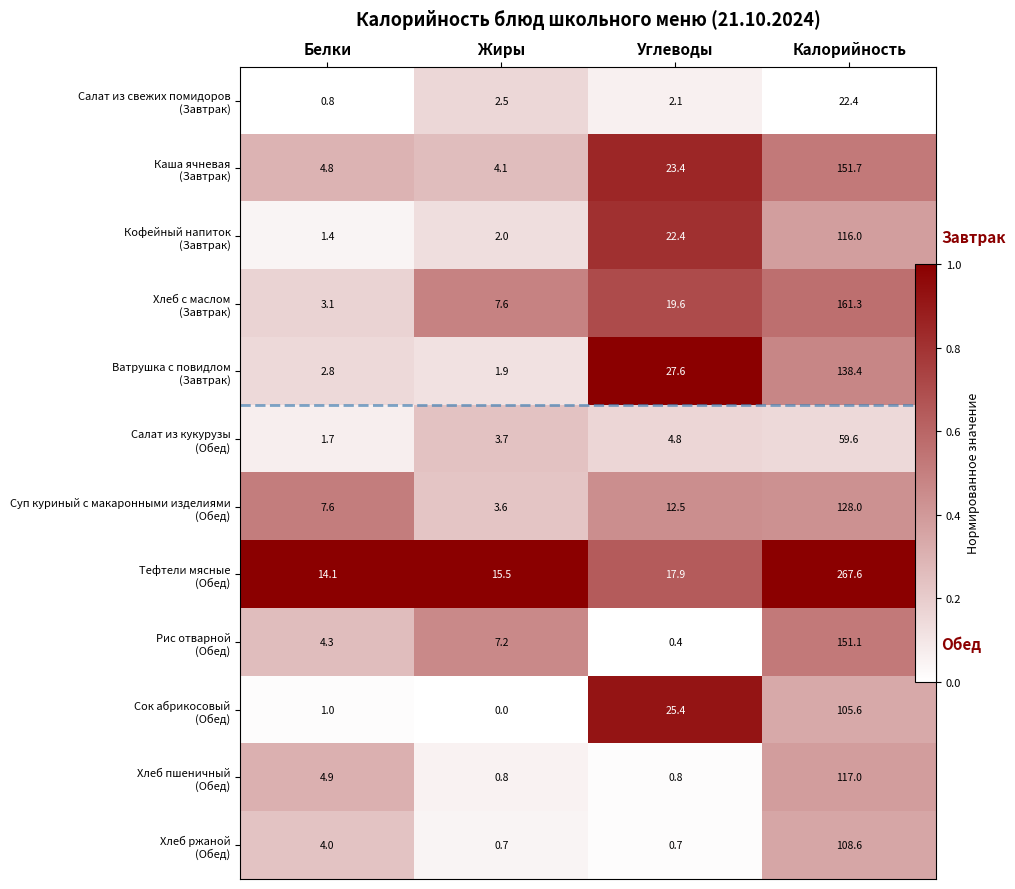

At which label does Хлеб ржаной (Обед) reach its peak?

Калорийность